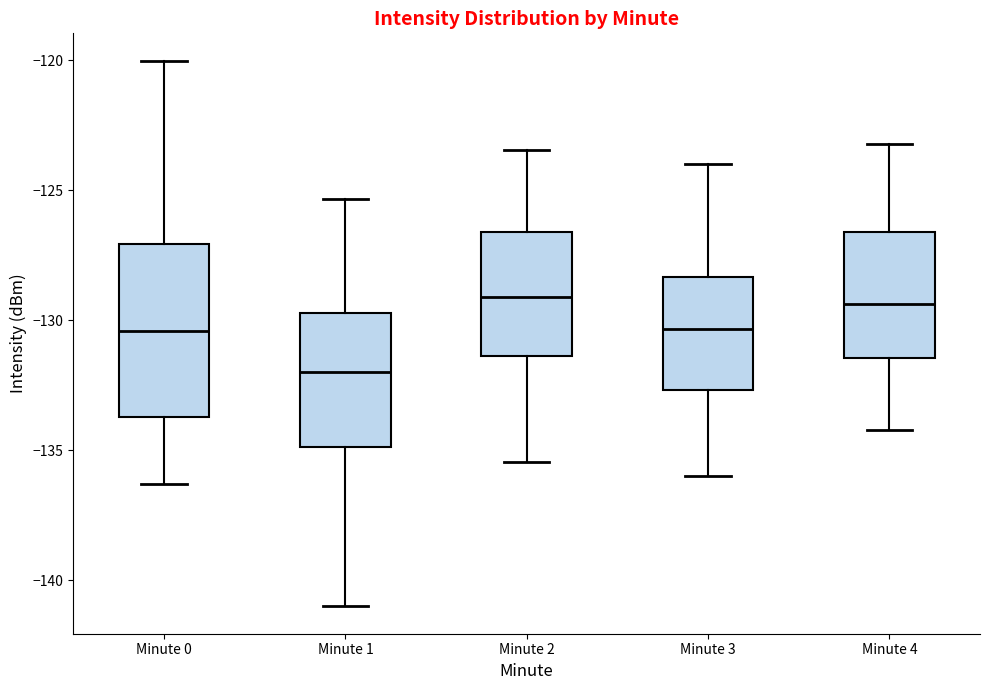

Which box's median line is the lowest?

Minute 1